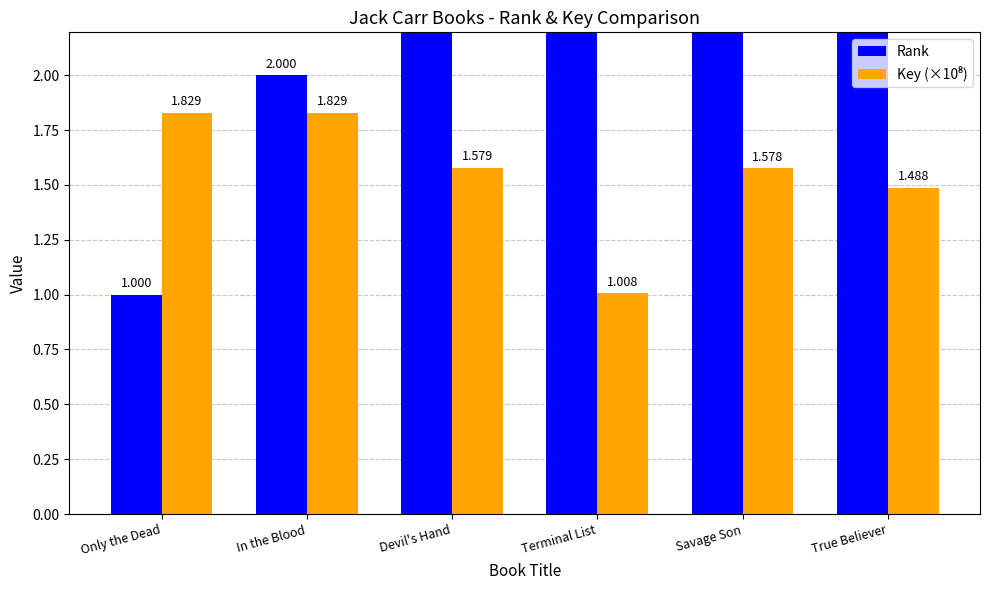

Reading left to right, list all the values displayed in this chart.

Rank: 1.0	2.0	3.0	4.0	5.0	6.0
Key (×10⁸): 1.8	1.8	1.6	1.0	1.6	1.5